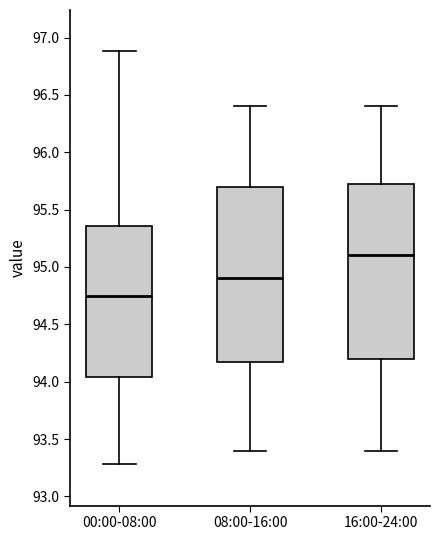

Where is the upper edge of the box for 00:00-08:00 on the y-axis? The values are not printed on the chart, so give them approximately, as read against the axis.

95.35